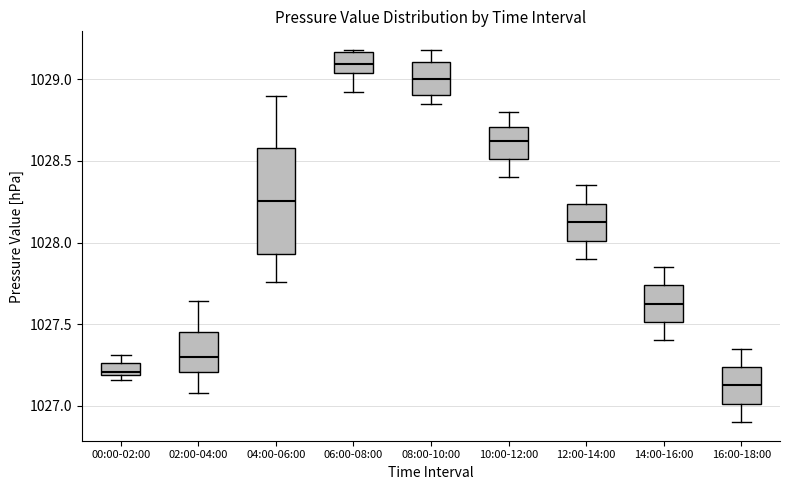

Where does the median line of the box for 10:00-12:00 sit on the y-axis? The values are not printed on the chart, so give them approximately, as read against the axis.

1028.65